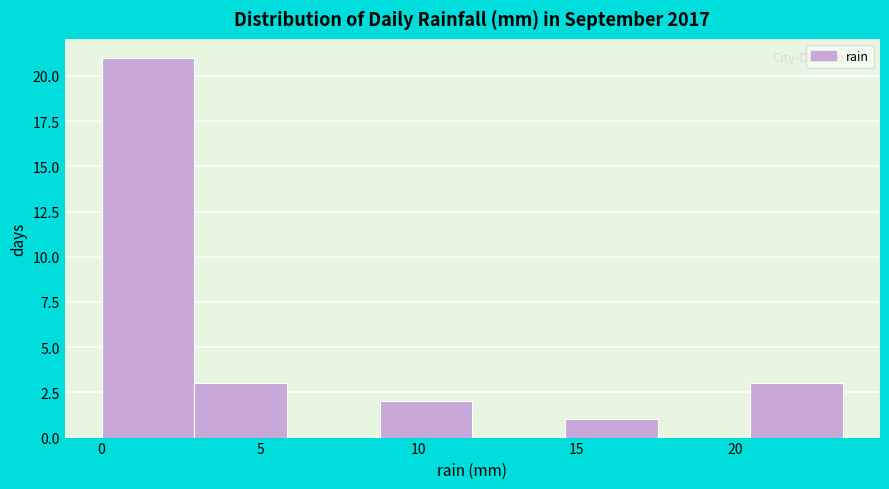

Reading left to right, list every bar in this chart as the range it spans on the x-axis followed by its height. Neither the bar edges nor the heights are printed on the chart, so give them approximately, as read against the axes.

0.0 to 3.0: 21
3.0 to 6.0: 3
6.0 to 9.0: 0
9.0 to 11.5: 2
11.5 to 14.5: 0
14.5 to 17.5: 1
17.5 to 20.5: 0
20.5 to 23.5: 3